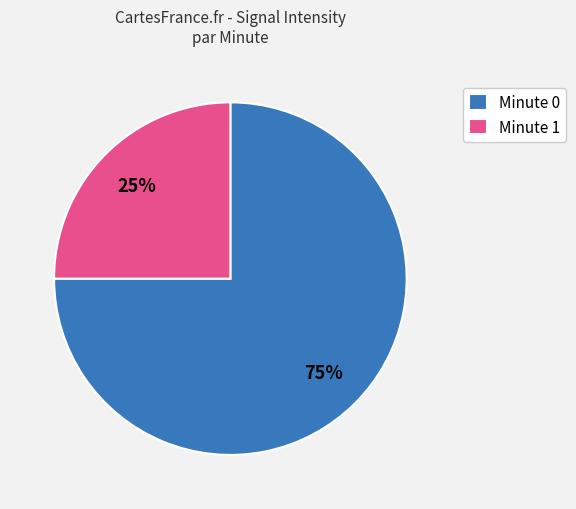

How many segments does this pie chart have?

2